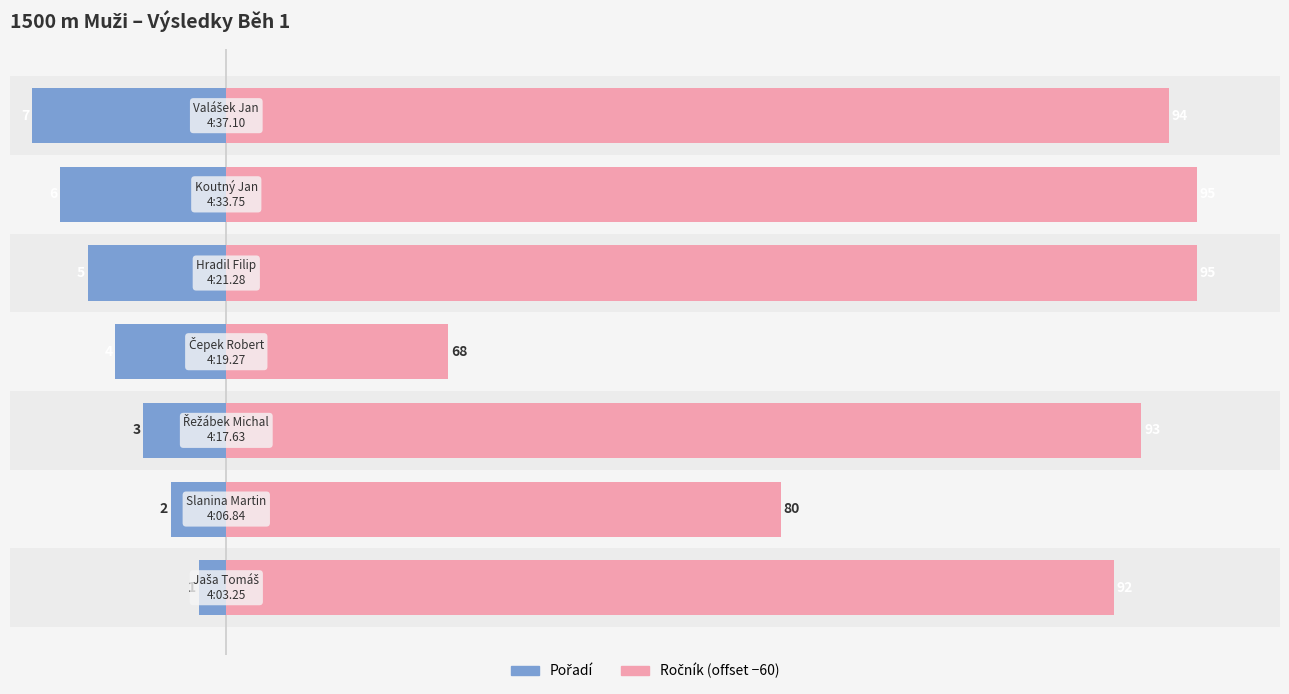

Does the chart contain stacked bars?

No